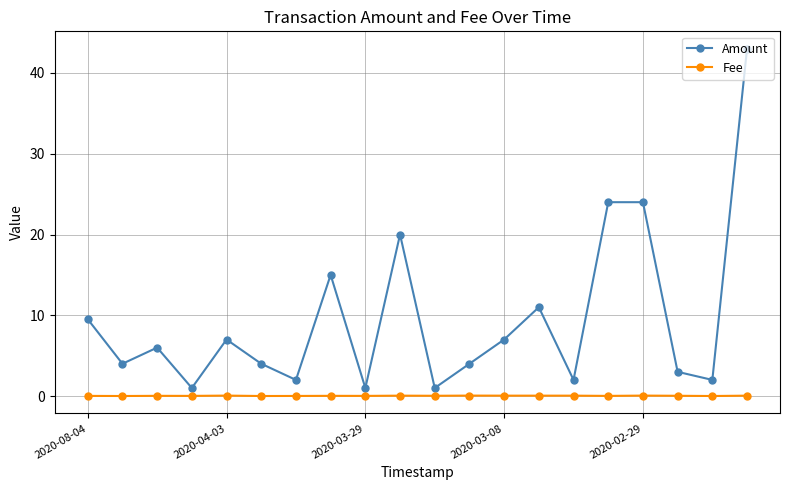

What are all the series names shown in the legend?

Amount, Fee